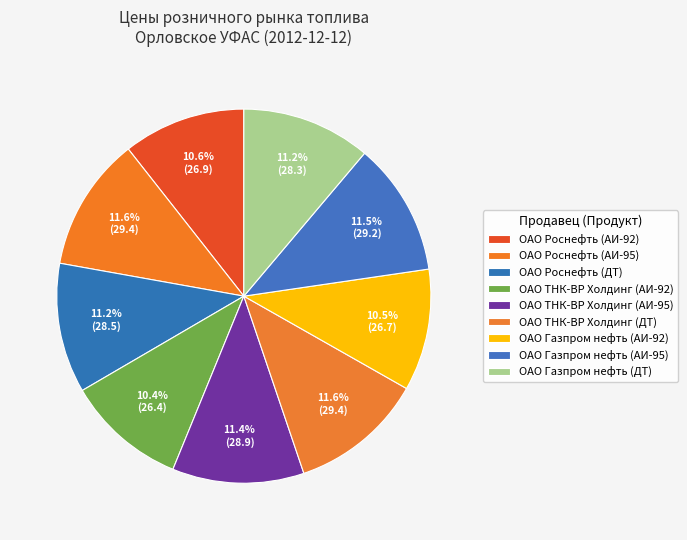

Does ОАО Роснефть (АИ-95) account for over 50% of the chart?

No